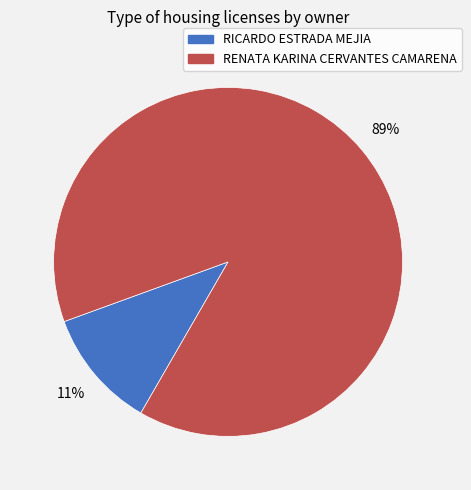

Does RENATA KARINA CERVANTES CAMARENA represent more than half of the total?

Yes